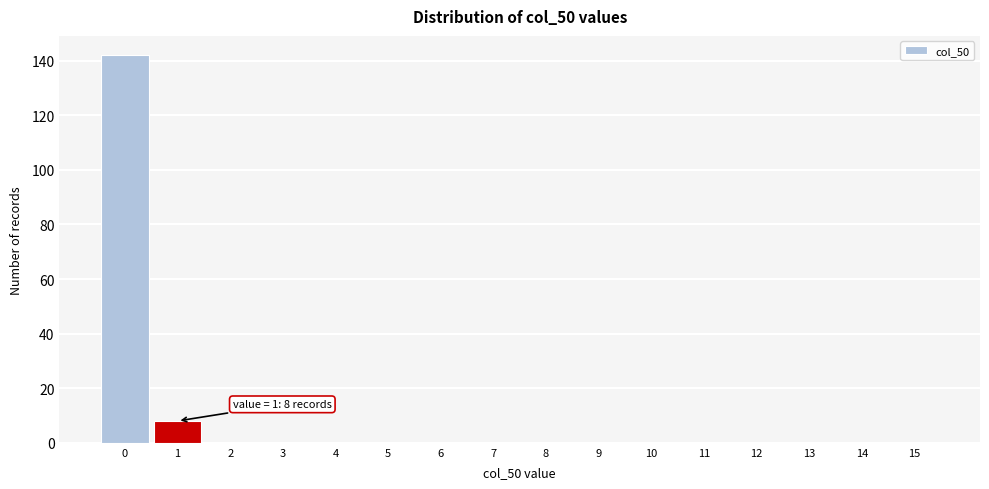

Reading left to right, what are all the values shown in this chart?

0=142	1=8	2=0	3=0	4=0	5=0	6=0	7=0	8=0	9=0	10=0	11=0	12=0	13=0	14=0	15=0